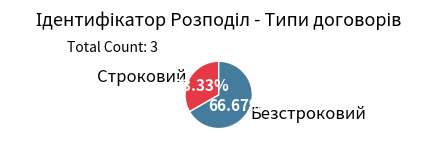

Between Безстроковий and Строковий, which is larger?

Безстроковий